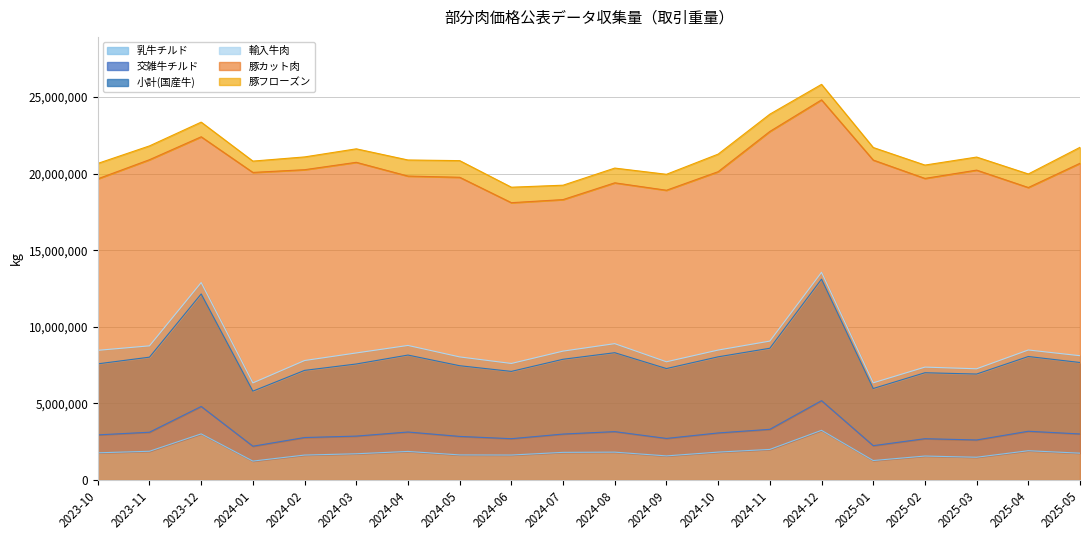

What is the difference between the highest and lowest values at 2024-08?

17579677